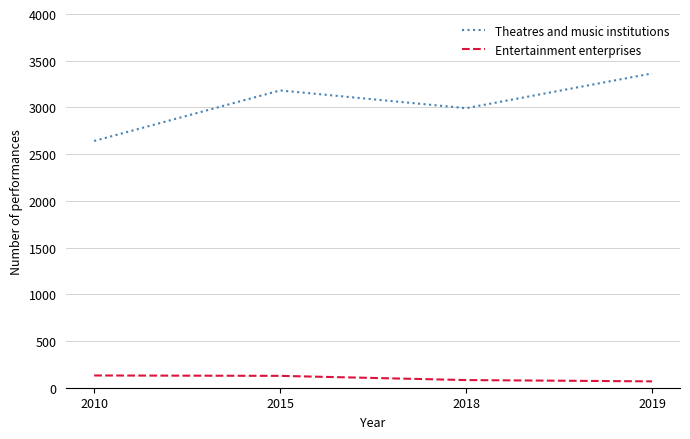

What value does the Theatres and music institutions series have at 2015?

3182